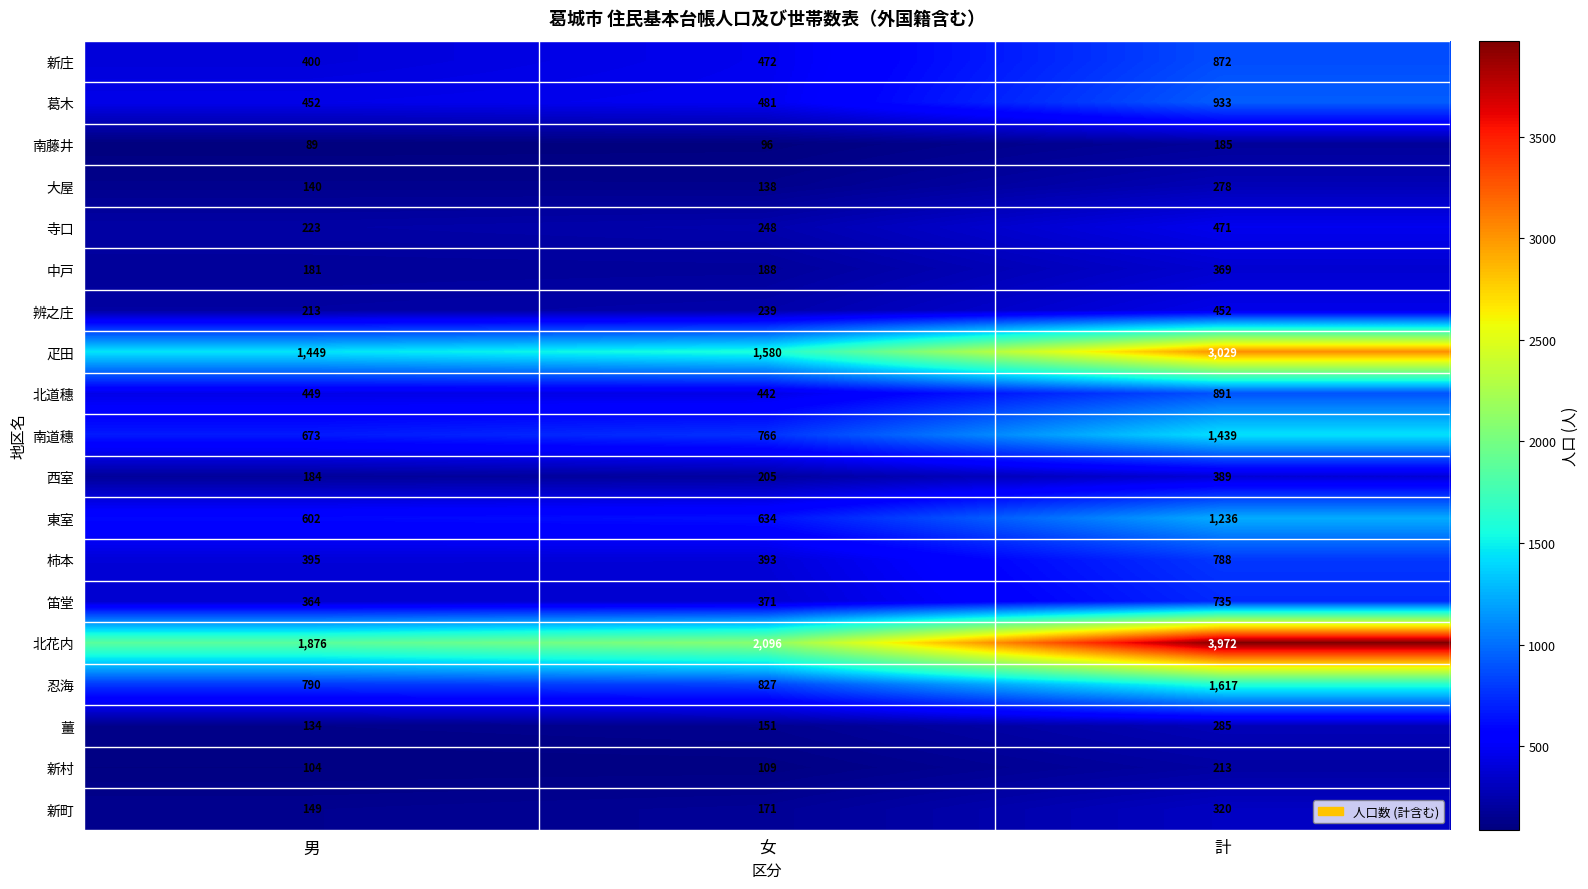

What is the difference between the second highest and minimum values in the 葛木 series?

29